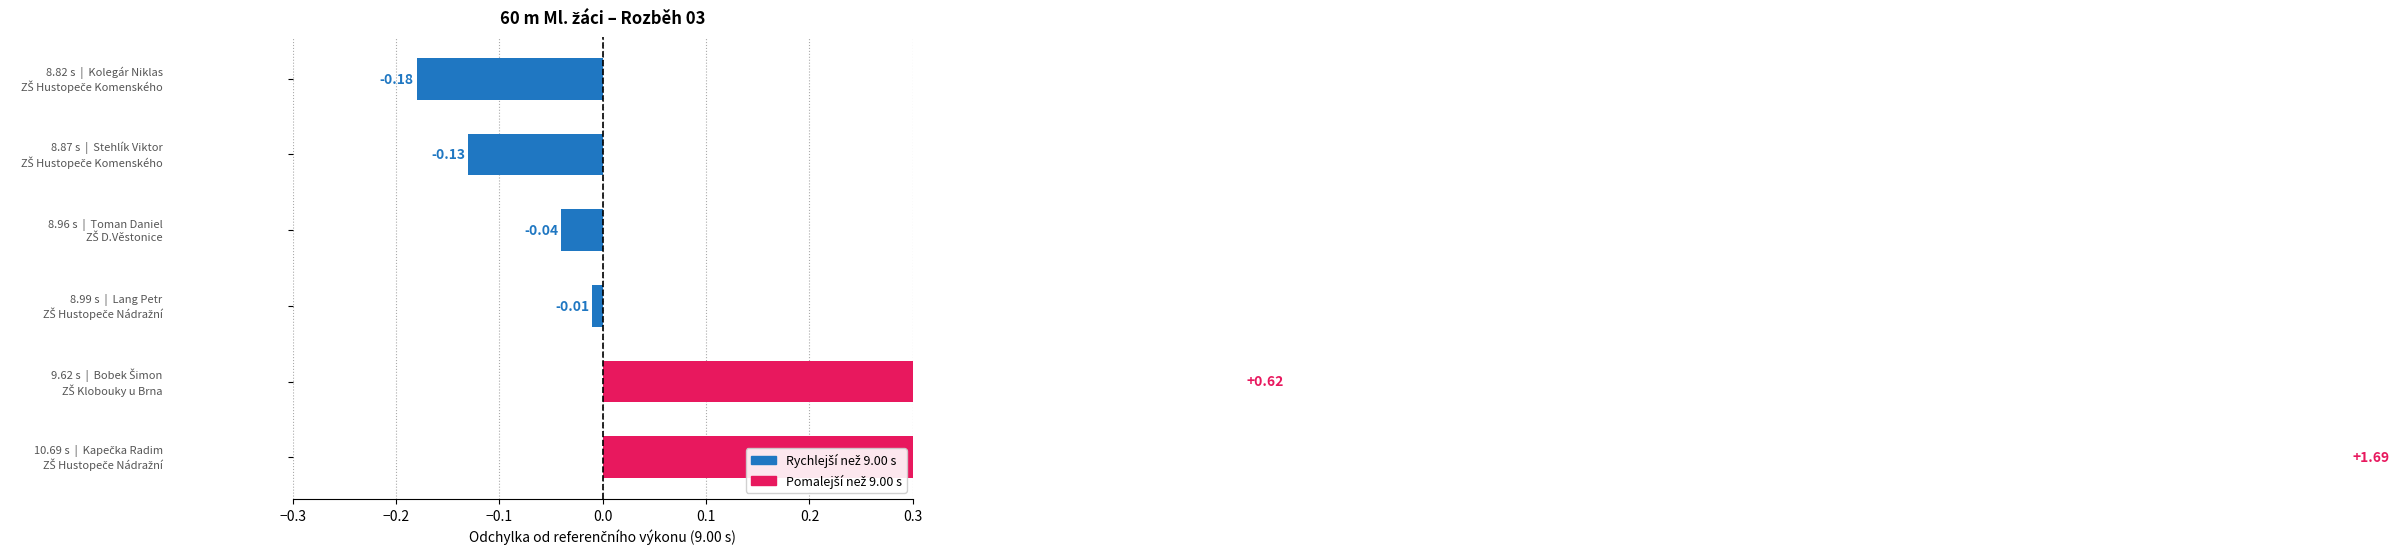

What is the label of the 3rd bar from the right?

Lang Petr
ZŠ Hustopeče Nádražní